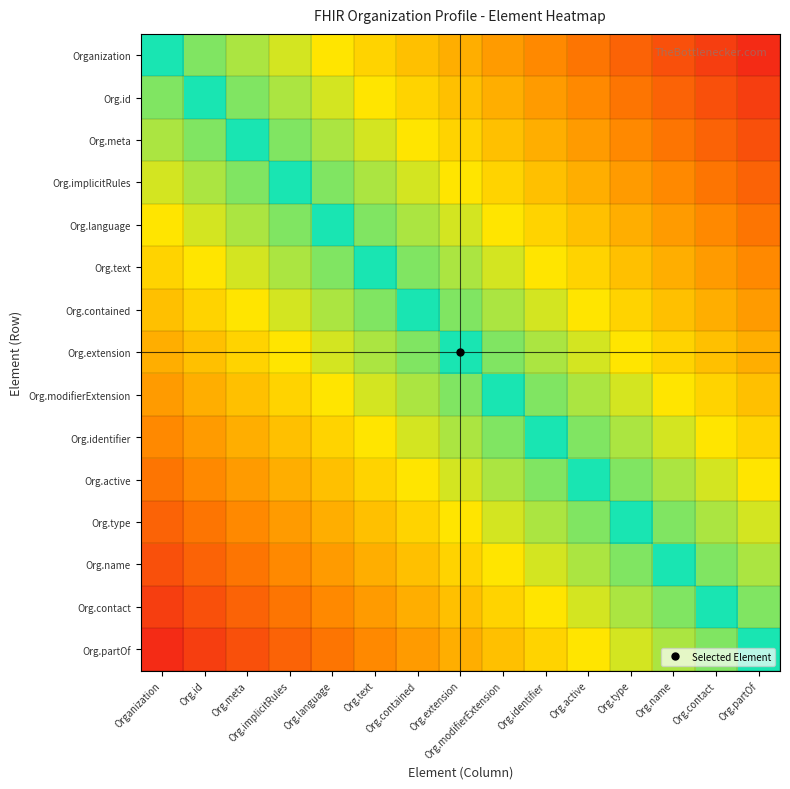

What is the total value across all series at Org.contained?

3.7